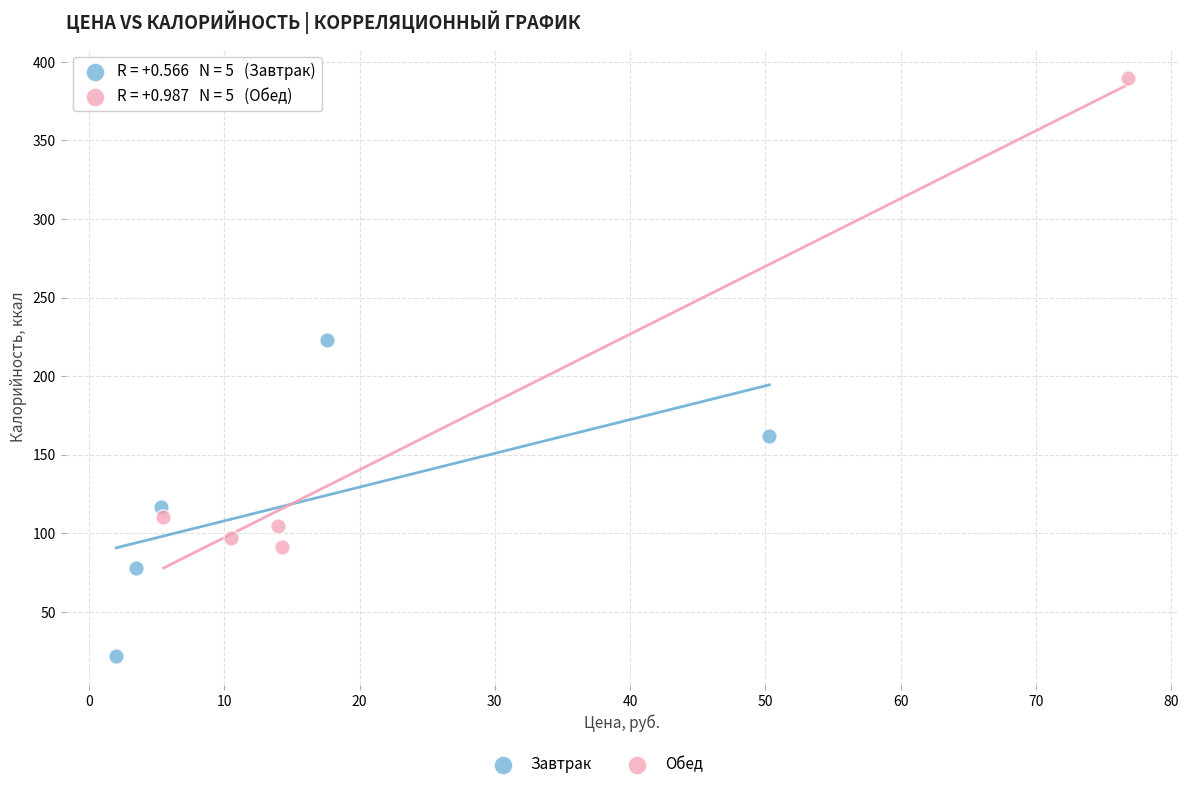

Which series reaches the maximum Y coordinate?

Обед